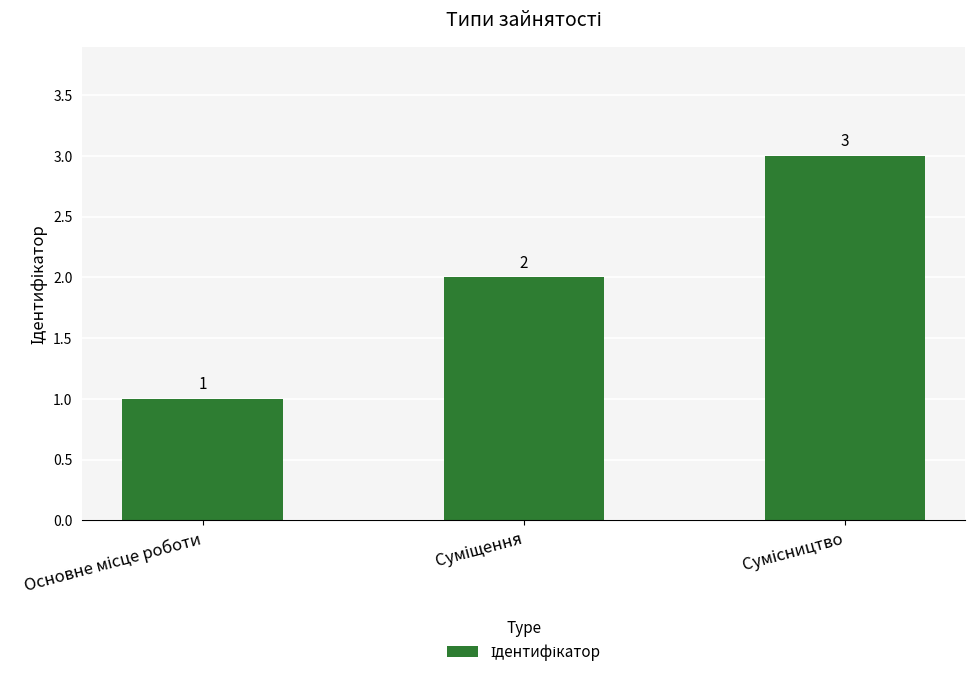

What is the value of the 1st bar from the left?

1